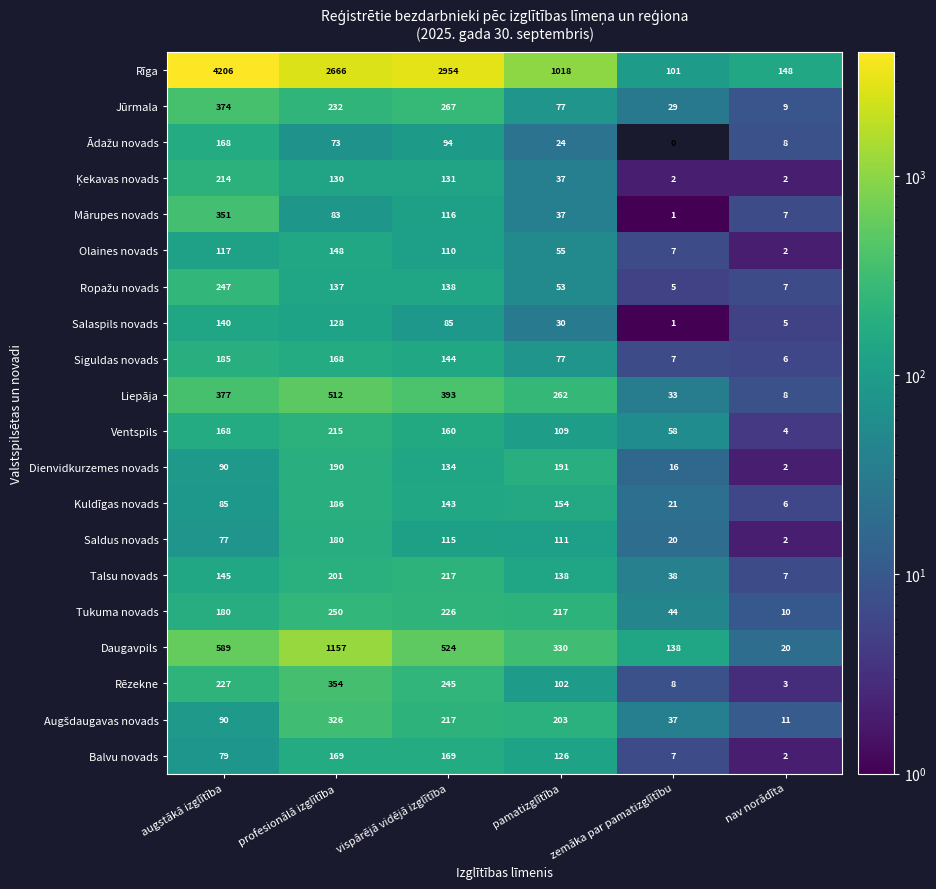

True or false: Talsu novads has a value of 104 at vispārējā vidējā izglītība.

False